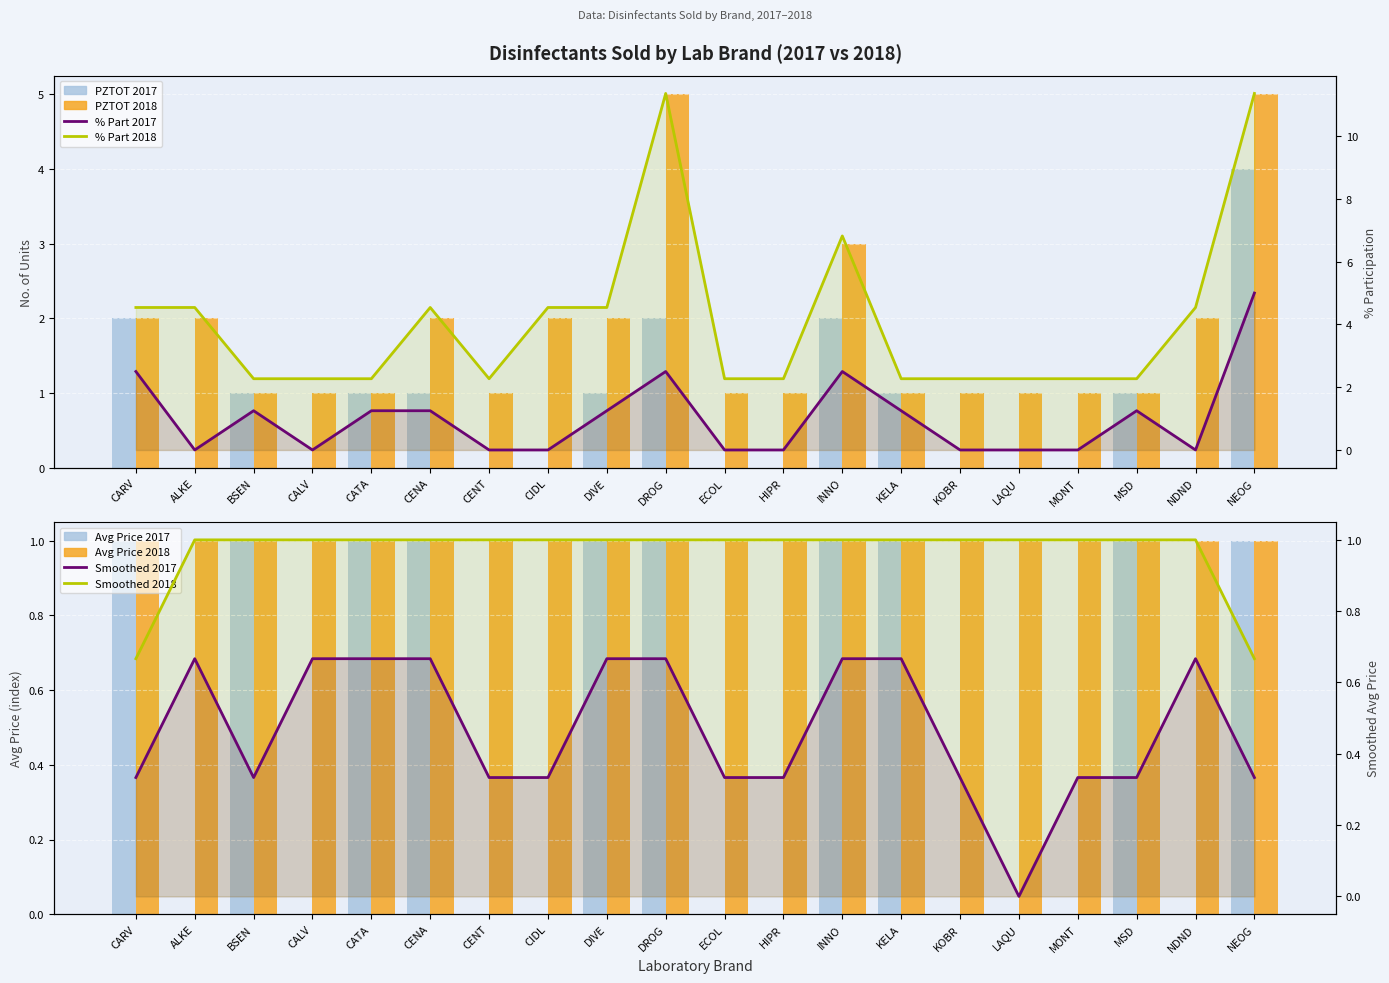

What is the maximum value shown in the chart?

11.4